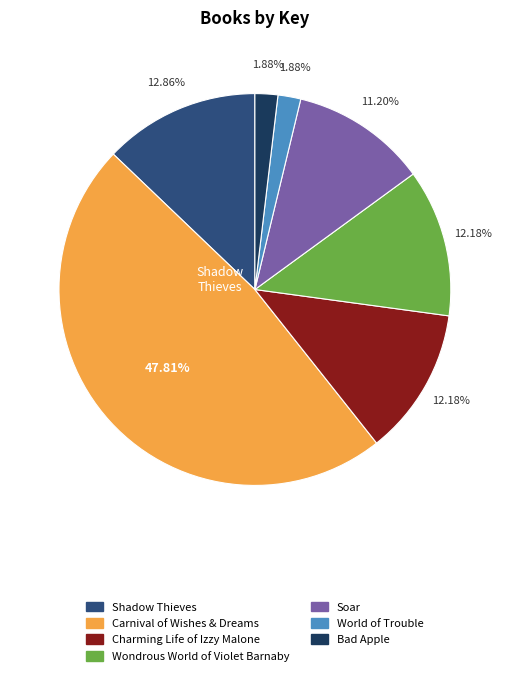

To the nearest percent, what portion does Charming Life of Izzy Malone represent?

12%